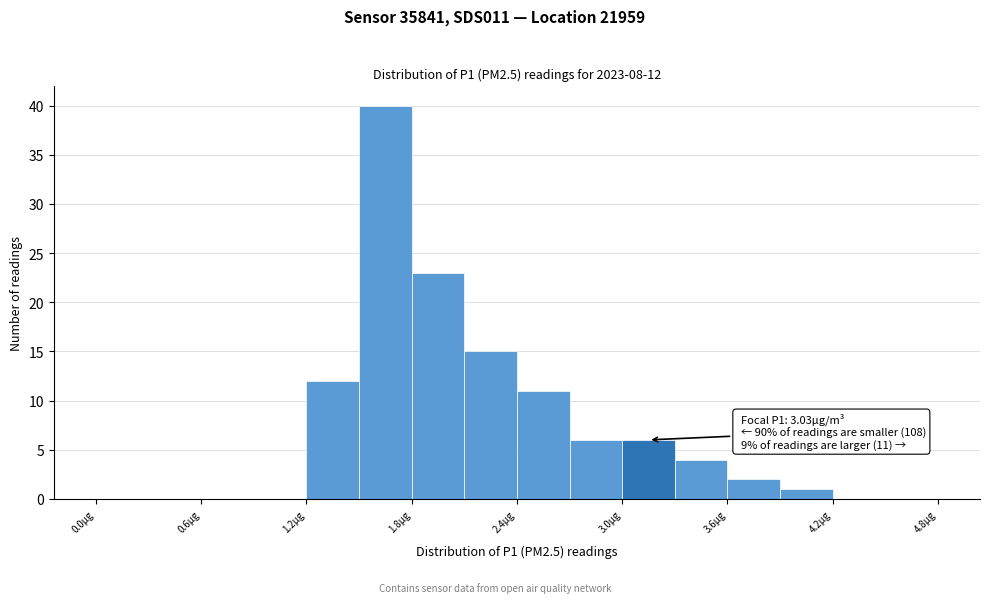

Read against the x-axis, roughly where is the centre of the tallest bar?

1.7